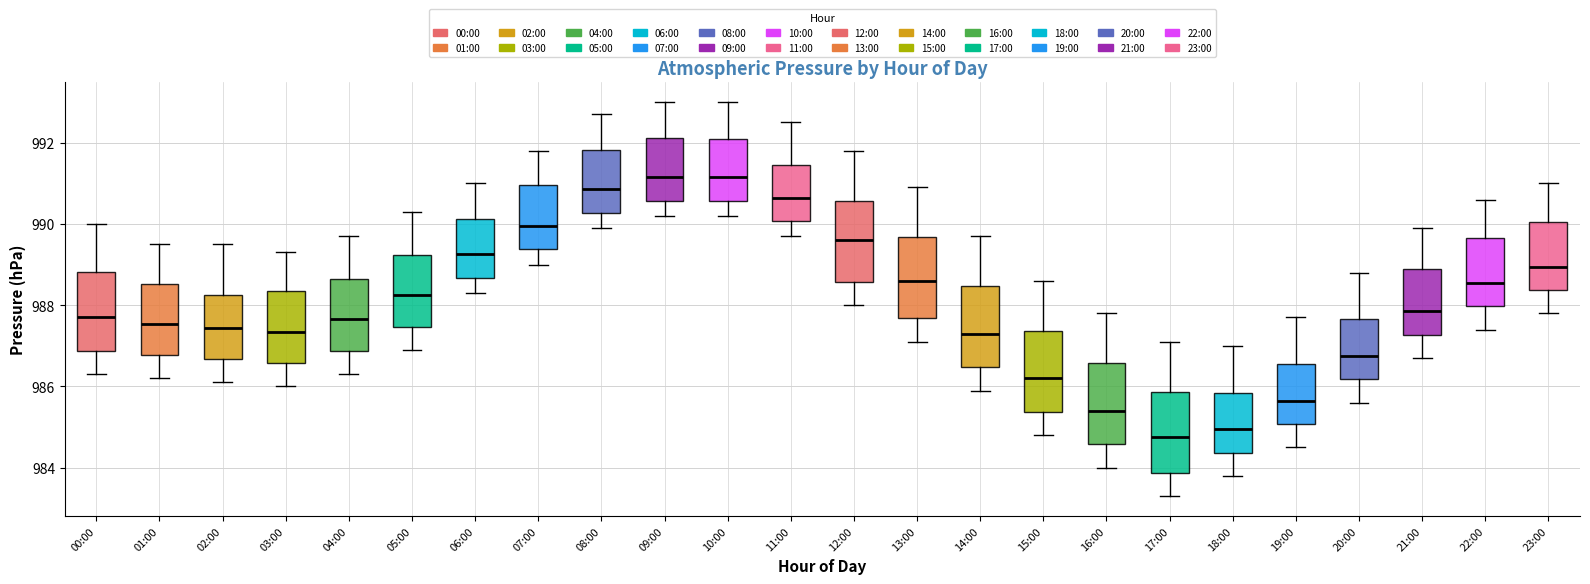

Where does the lower whisker of the box for 20:00 end on the y-axis? The values are not printed on the chart, so give them approximately, as read against the axis.

985.6